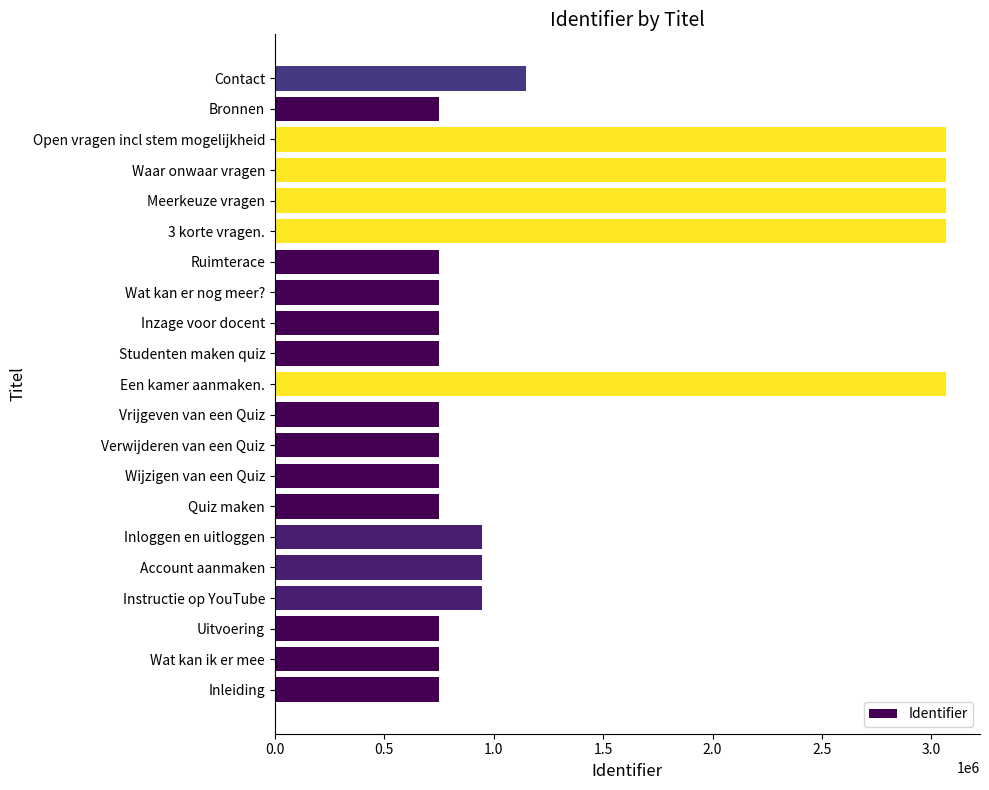

What is the average value?

1350216